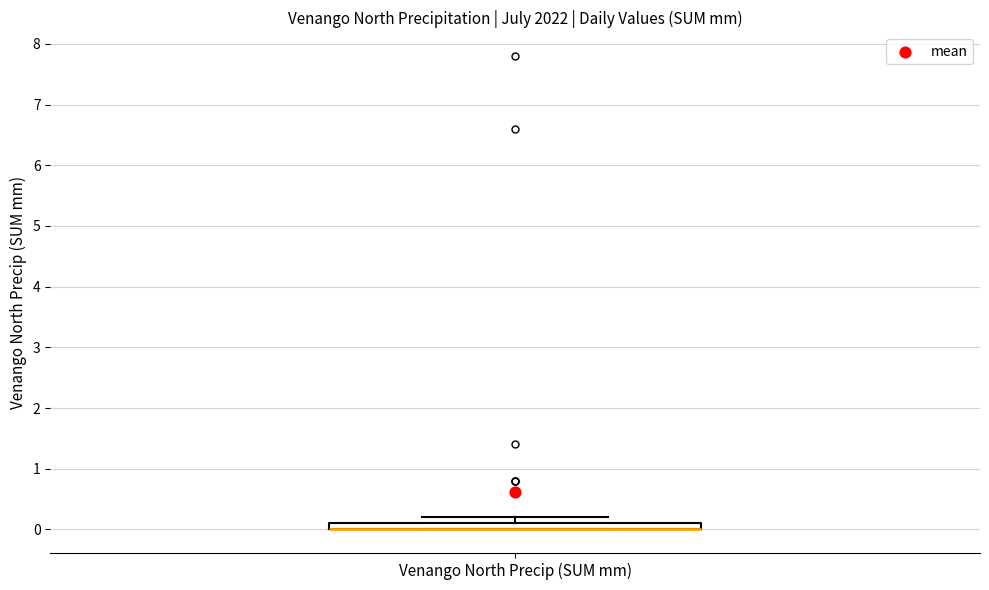

Where is the upper edge of the box for Venango North Precip (SUM mm) on the y-axis? The values are not printed on the chart, so give them approximately, as read against the axis.

0.1